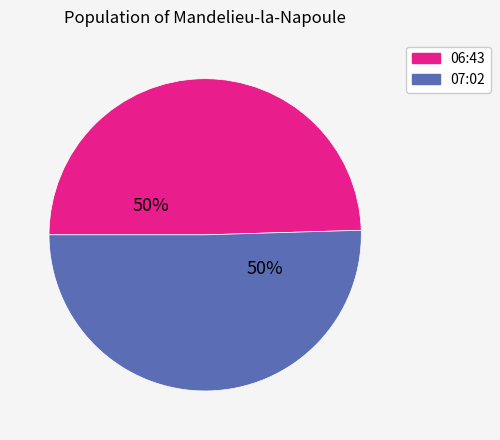

To the nearest percent, what percentage of the pie is 07:02?

50%